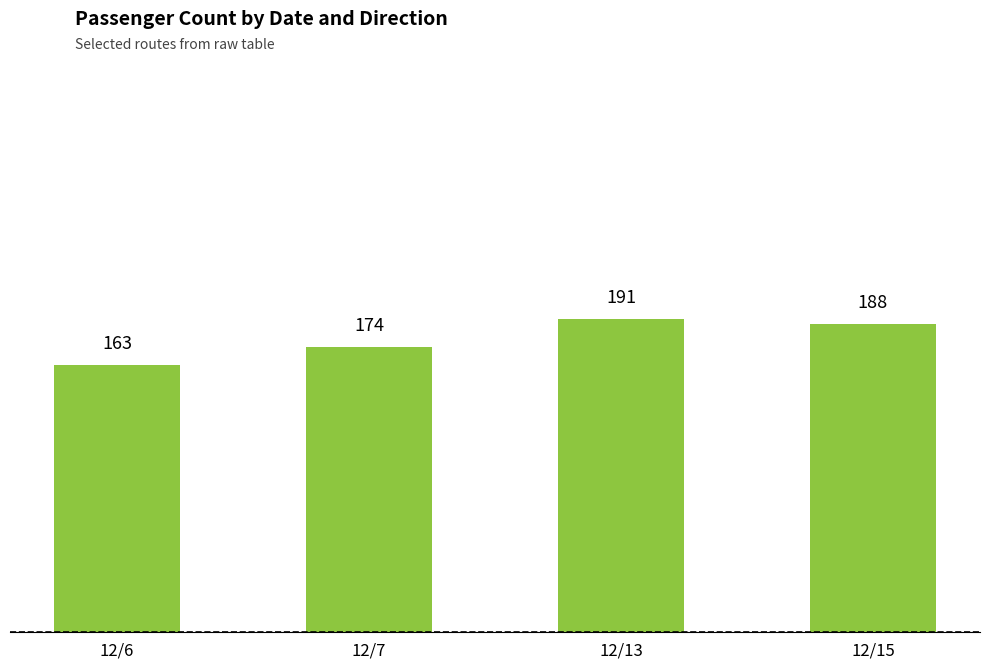

Count the values in the range 174 to 191.

3